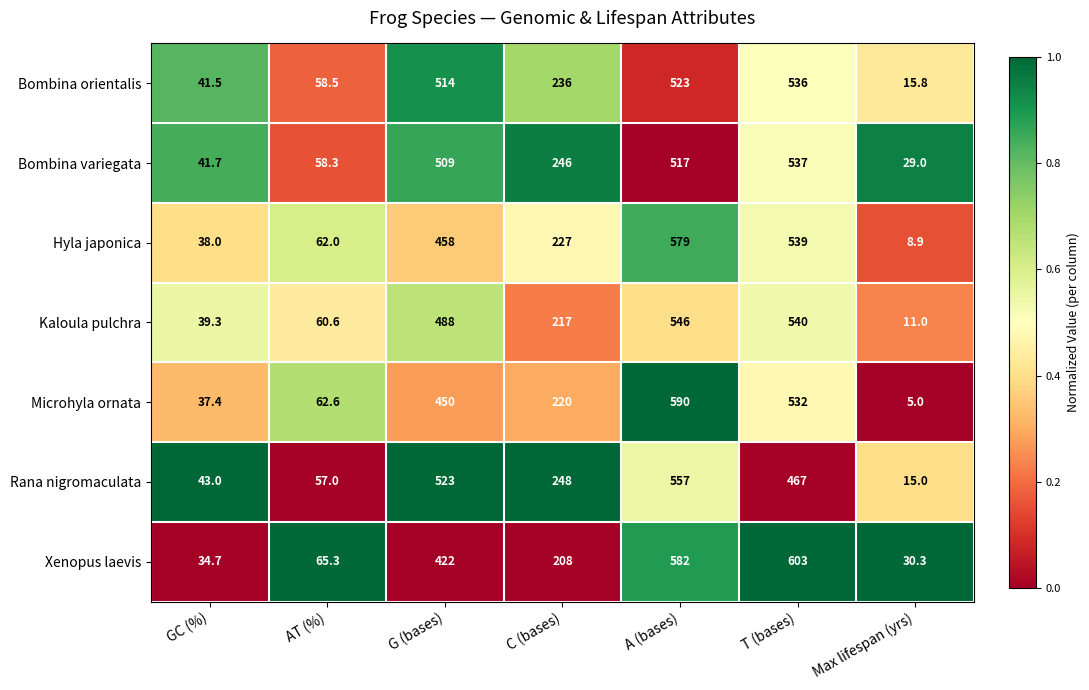

Which category has the lowest value across all series?

Max lifespan (yrs)